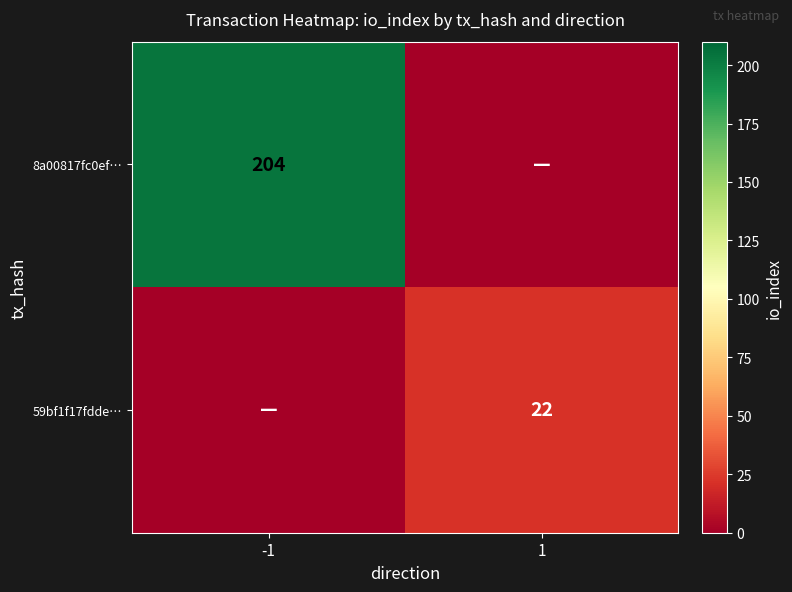

The 59bf1f17fdde… series shows 22 at 1. True or false?

True